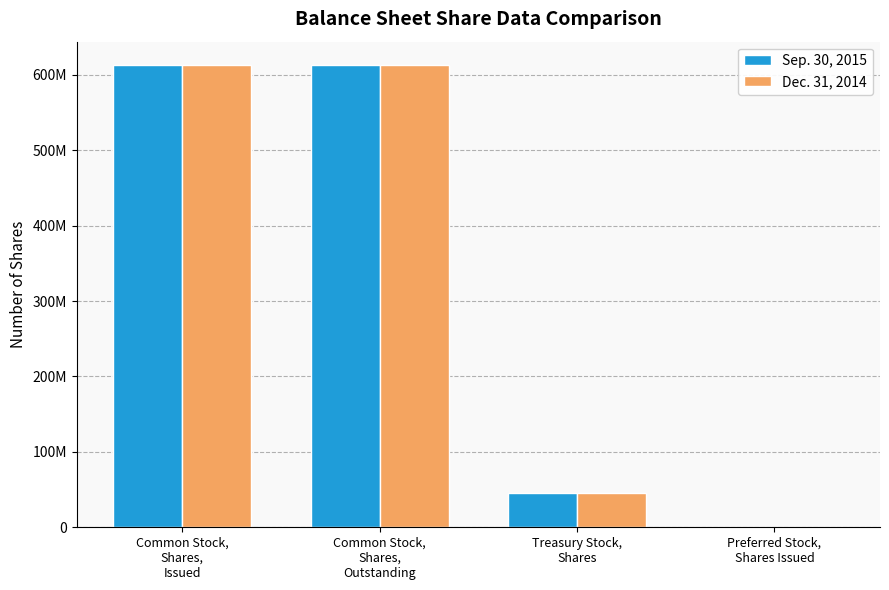

List the series in order of their peak value, highest first.

Sep. 30, 2015, Dec. 31, 2014